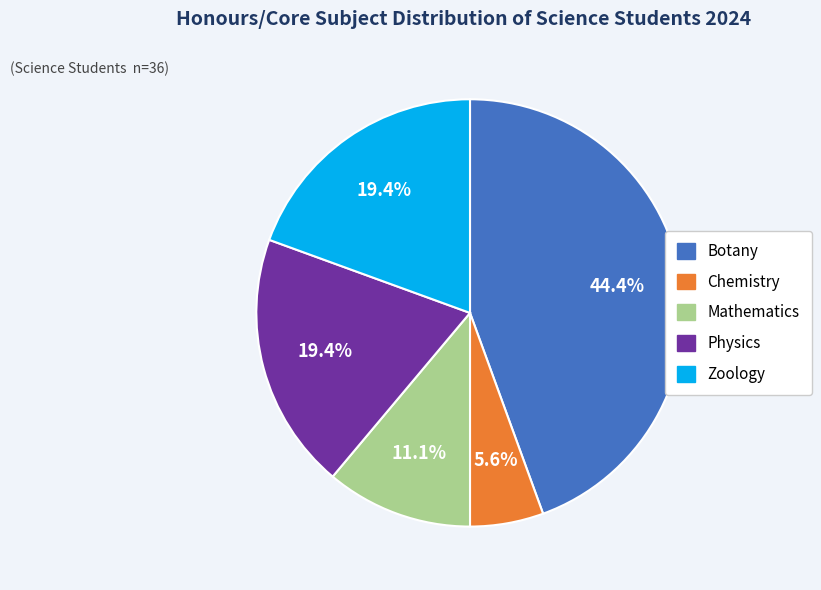

To the nearest percent, what is the difference between the largest and smallest slice percentages?

39%